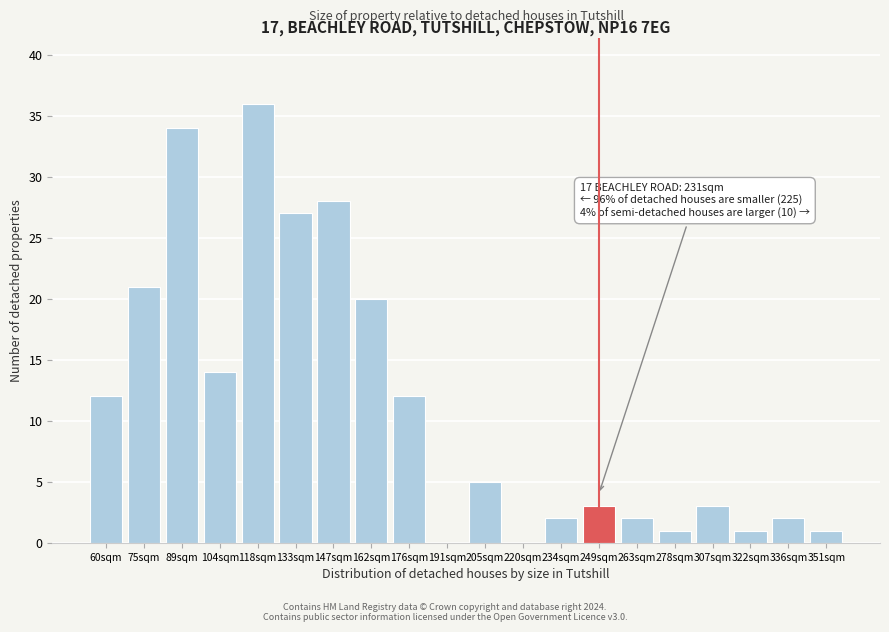

Reading left to right, list all the values displayed in this chart.

60sqm=12	75sqm=21	89sqm=34	104sqm=14	118sqm=36	133sqm=27	147sqm=28	162sqm=20	176sqm=12	191sqm=0	205sqm=5	220sqm=0	234sqm=2	249sqm=3	263sqm=2	278sqm=1	307sqm=3	322sqm=1	336sqm=2	351sqm=1